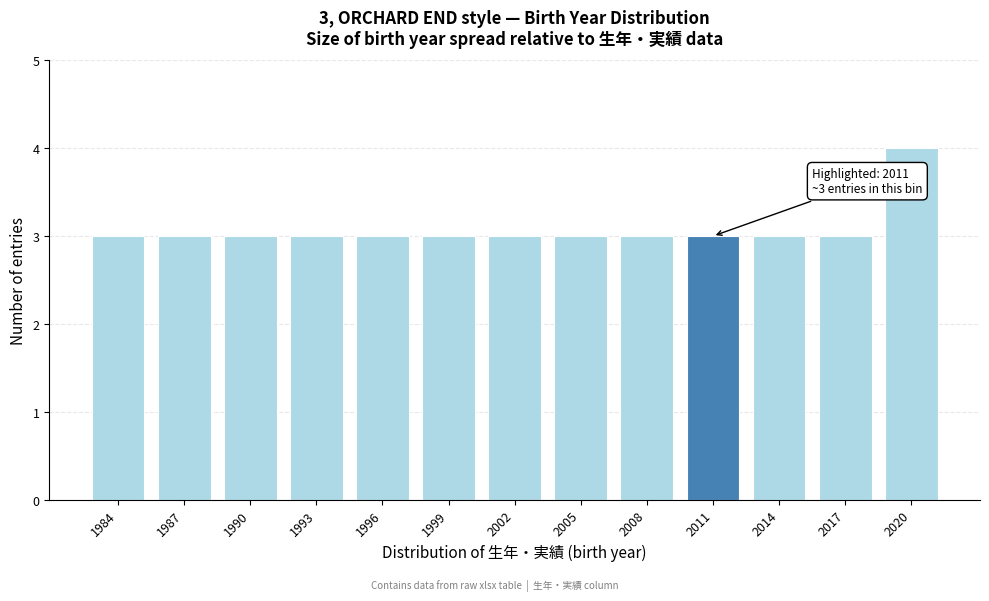

Reading left to right, list all the values displayed in this chart.

1984=3	1987=3	1990=3	1993=3	1996=3	1999=3	2002=3	2005=3	2008=3	2011=3	2014=3	2017=3	2020=4